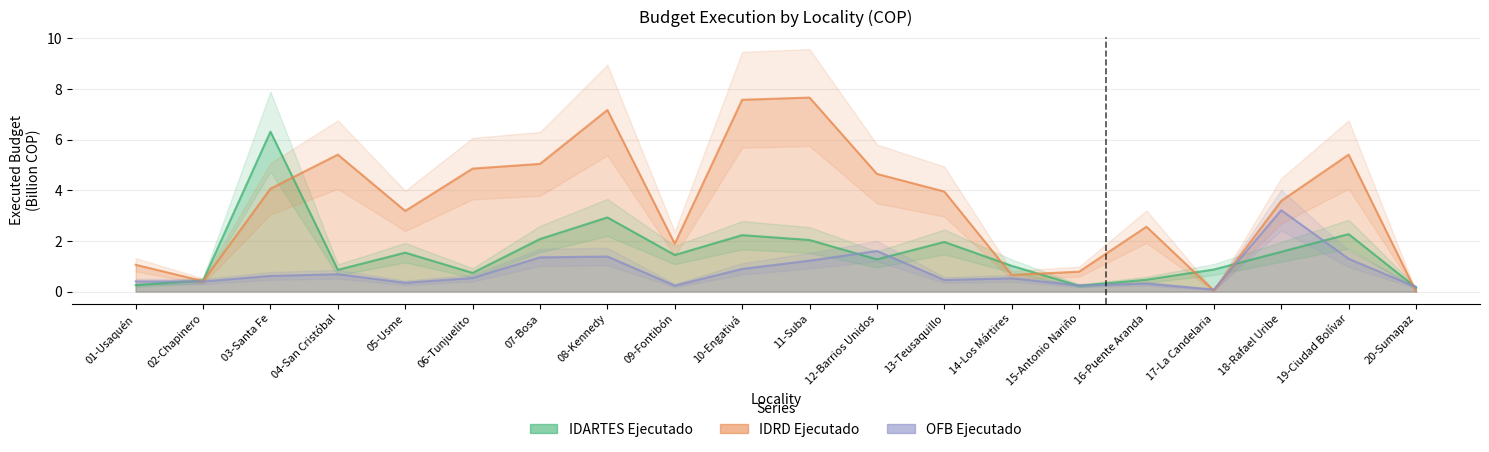

Where is the first local maximum for IDARTES Ejecutado?

03-Santa Fe